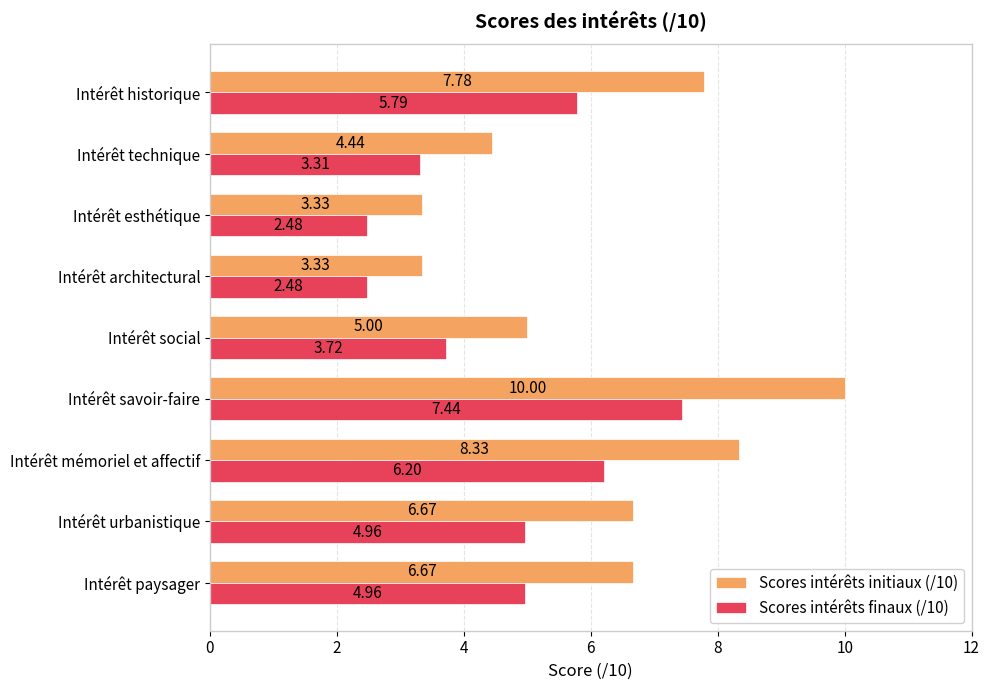

Which category has the highest value across all series?

Intérêt savoir-faire